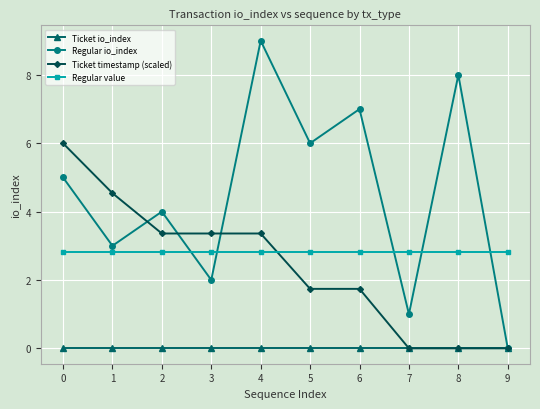

Does the chart display data point markers on the line(s)?

Yes